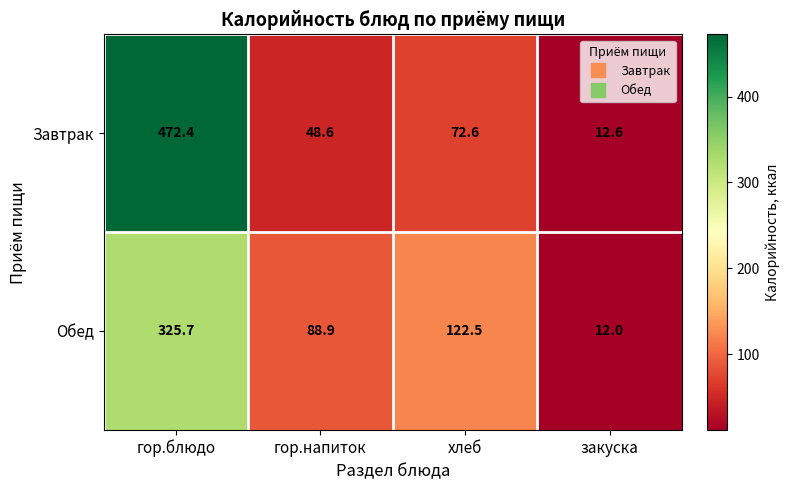

Count the number of categories in the chart.

4